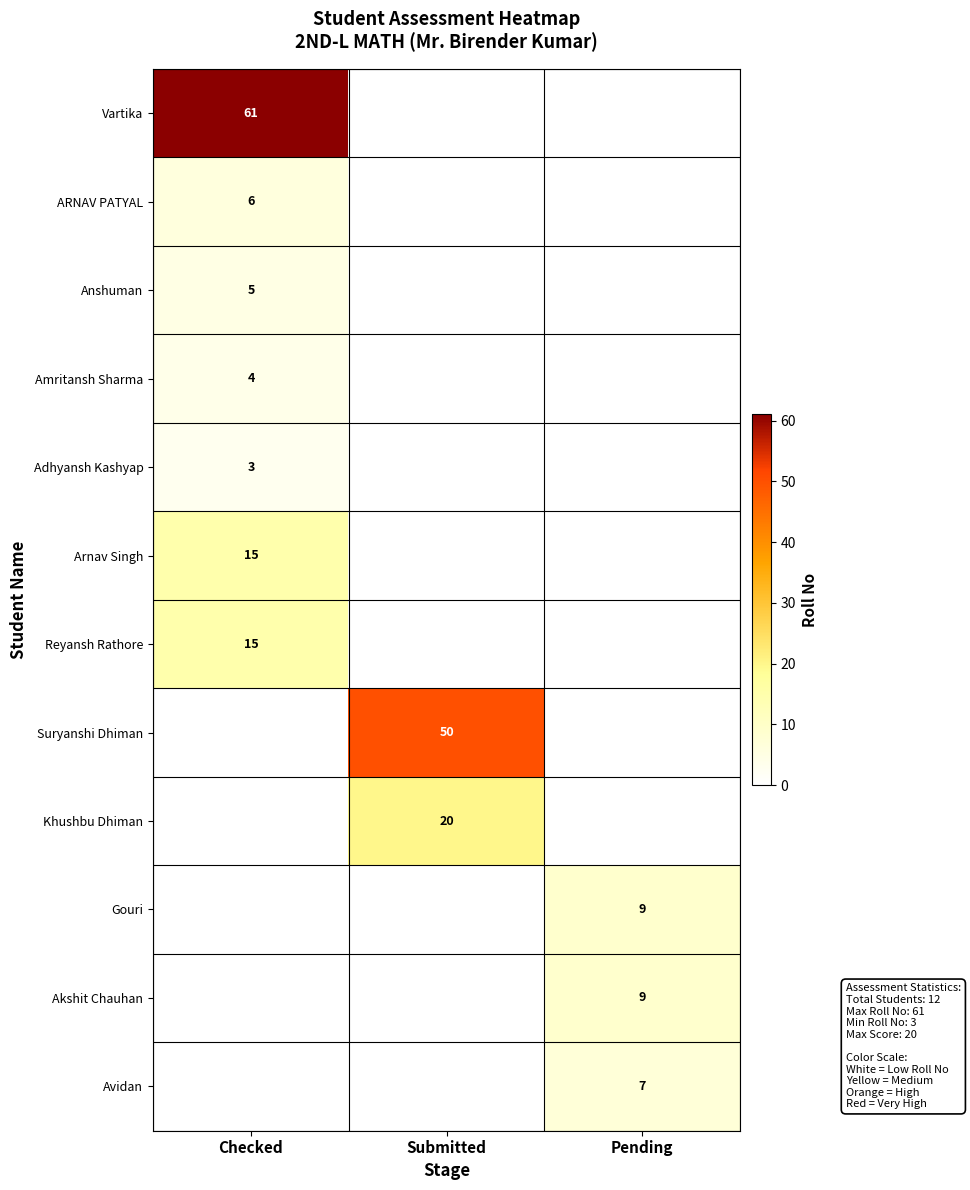

The value of Suryanshi Dhiman at Submitted is 23. True or false?

False